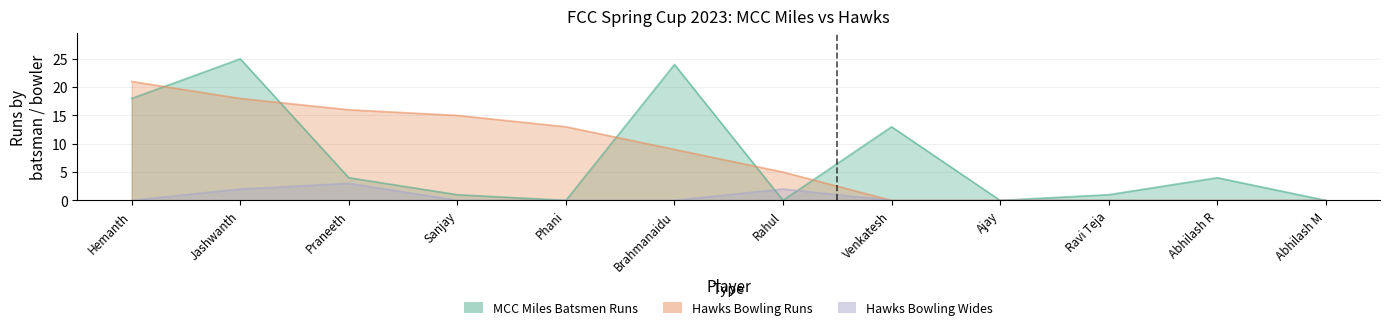

At which category is the sum across all series the highest?

Jashwanth